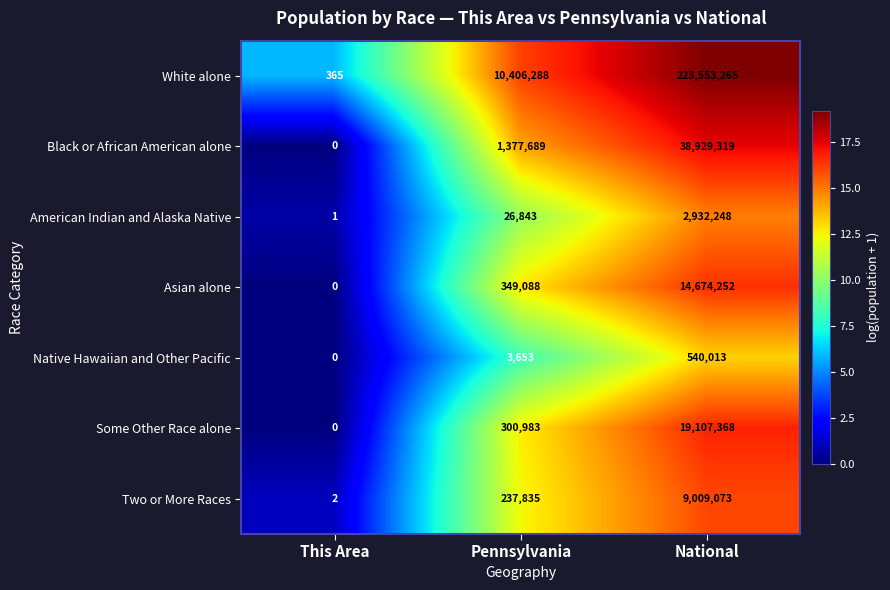

The value of Two or More Races at National is 5764945. True or false?

False